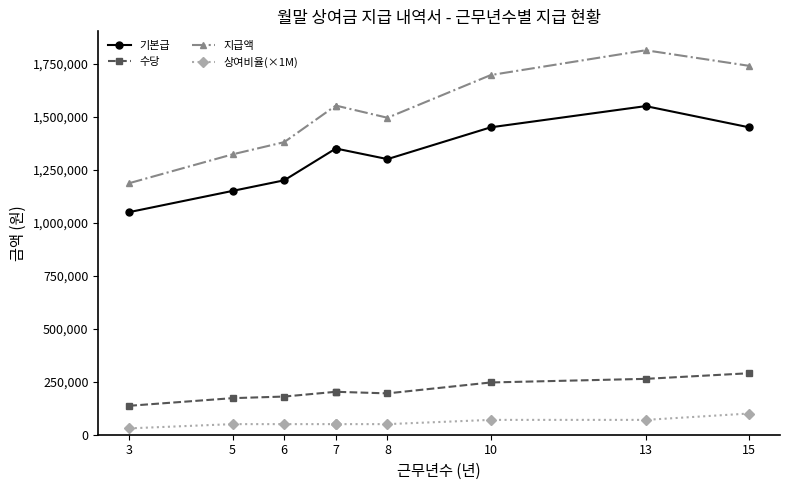

List the series in order of their peak value, lowest first.

상여비율(×1M), 수당, 기본급, 지급액